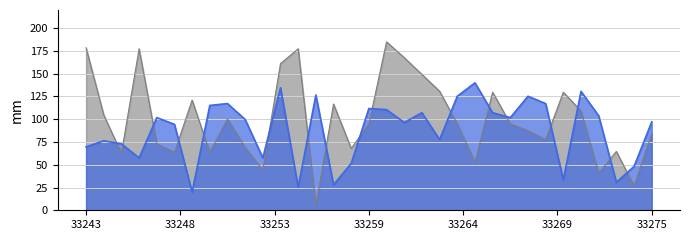

What is the maximum value for col_515?

140.0